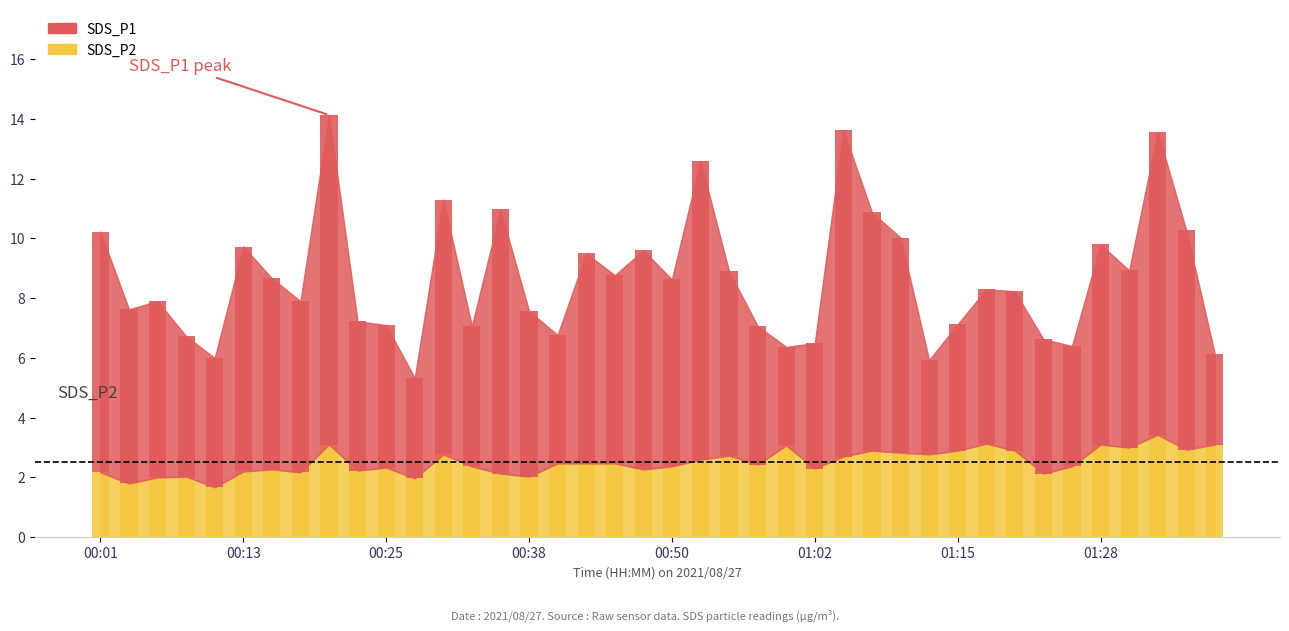

What is the minimum value for SDS_P2?

1.7